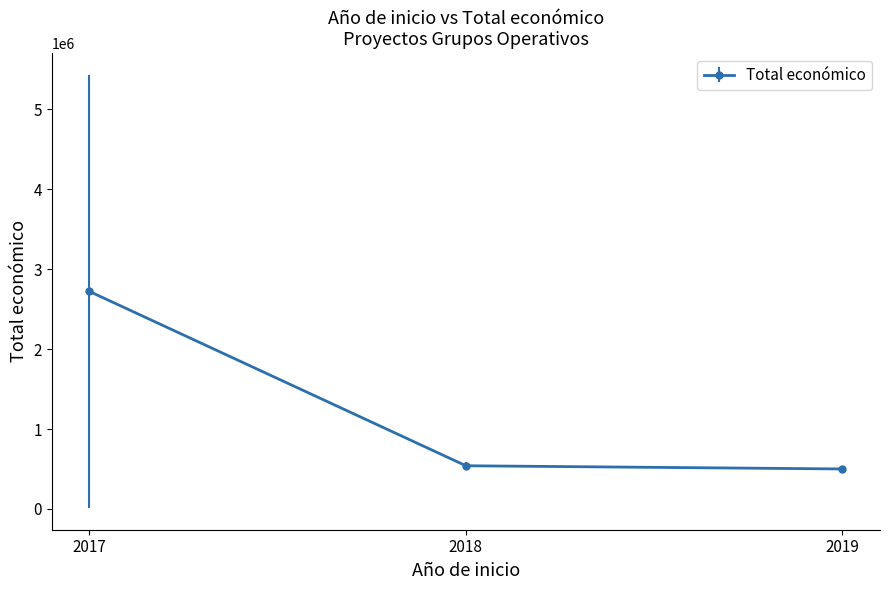

What is the sum of all values?

3761946